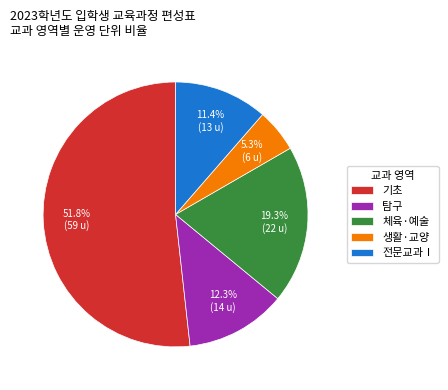

Is there a majority slice in this chart?

Yes